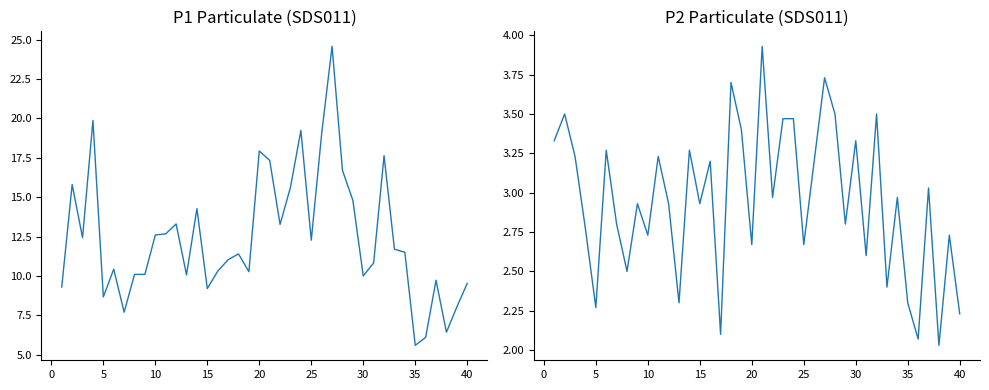

Is the value of P2 at 29 greater than the value of P1 at 25?

No